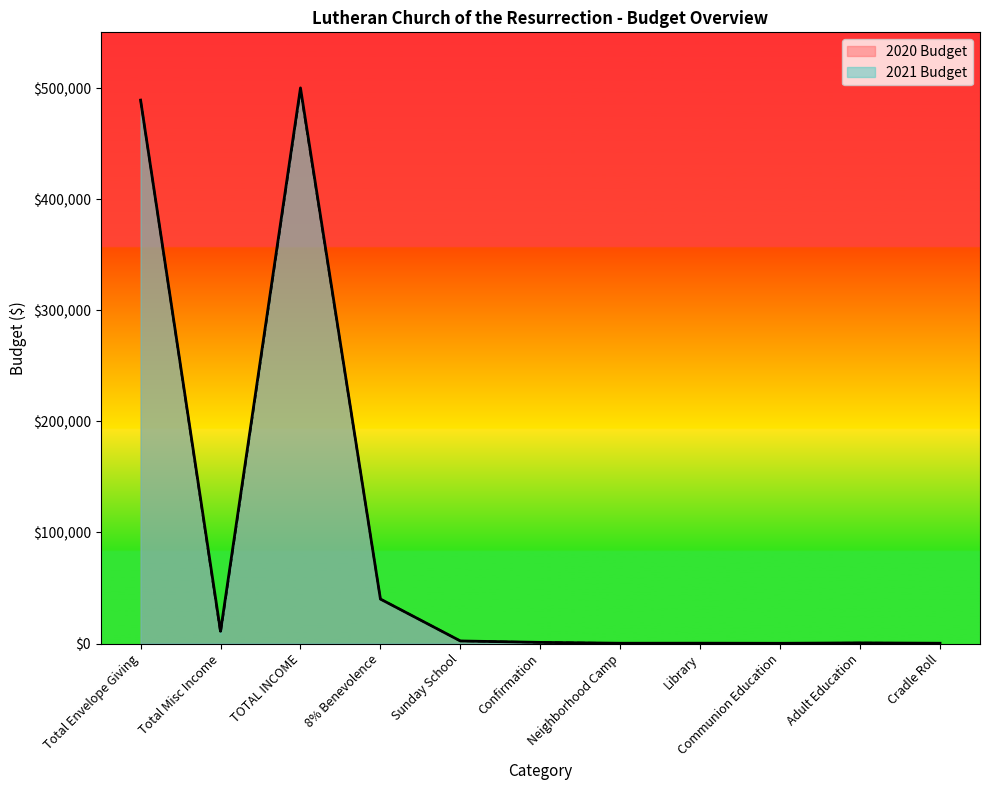

What is the label of the 9th point from the right?

TOTAL INCOME